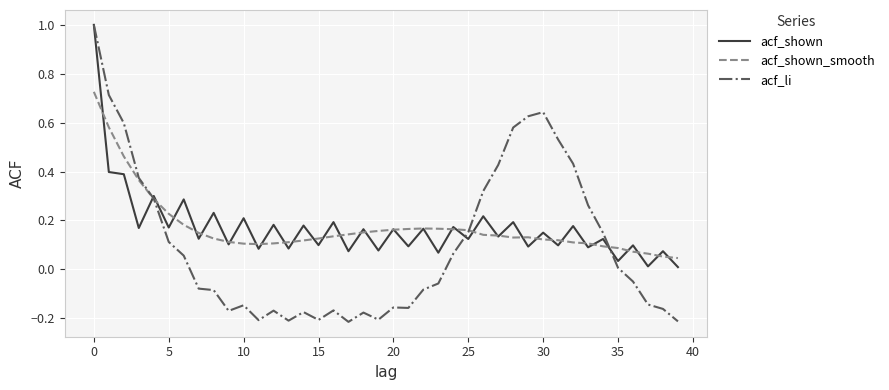

Which series has the widest spread of values?

acf_li